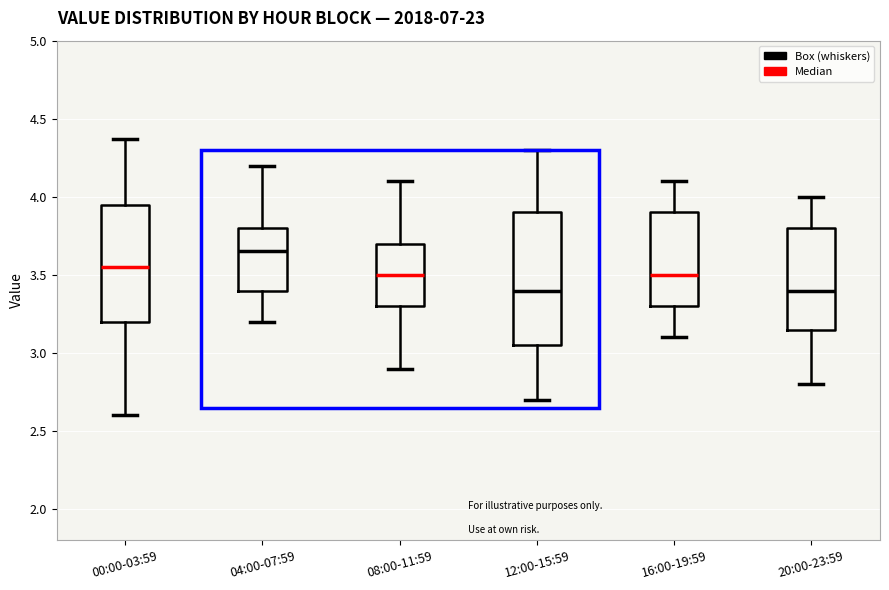

Reading left to right, read every box against the y-axis: the position of its median line, the range the box covers, and the ends of its whiskers. The values are not printed on the chart, so give them approximately, as read against the axis.

00:00-03:59: median 3.55, box 3.20 to 3.95, whiskers 2.60 to 4.35
04:00-07:59: median 3.65, box 3.40 to 3.80, whiskers 3.20 to 4.20
08:00-11:59: median 3.50, box 3.30 to 3.70, whiskers 2.90 to 4.10
12:00-15:59: median 3.40, box 3.05 to 3.90, whiskers 2.70 to 4.30
16:00-19:59: median 3.50, box 3.30 to 3.90, whiskers 3.10 to 4.10
20:00-23:59: median 3.40, box 3.15 to 3.80, whiskers 2.80 to 4.00